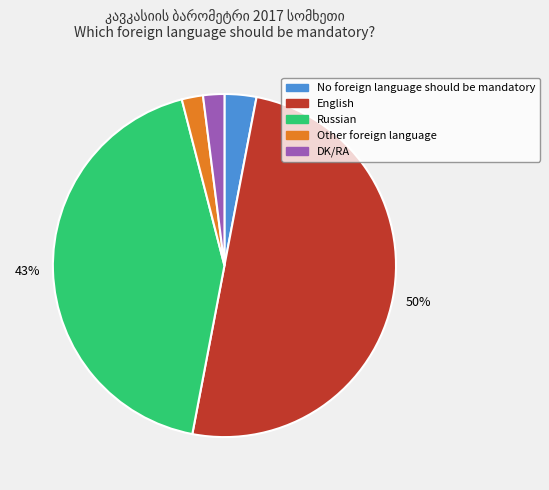

Do DK/RA and Russian together represent more than half of the pie?

No